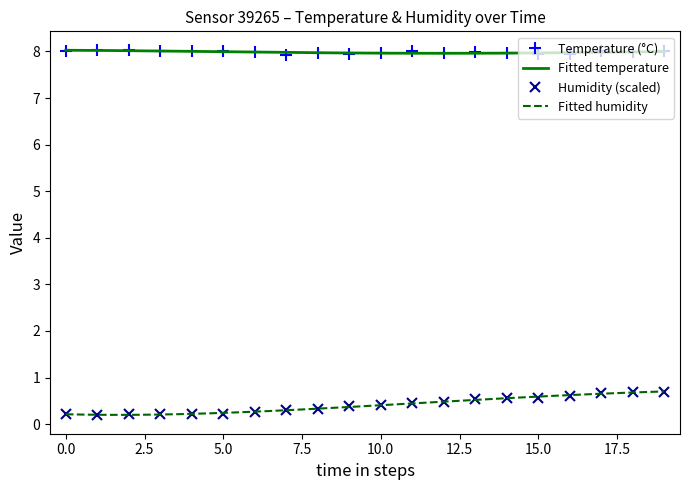

True or false: Humidity (scaled) and Temperature (°C) cross at least once.

False